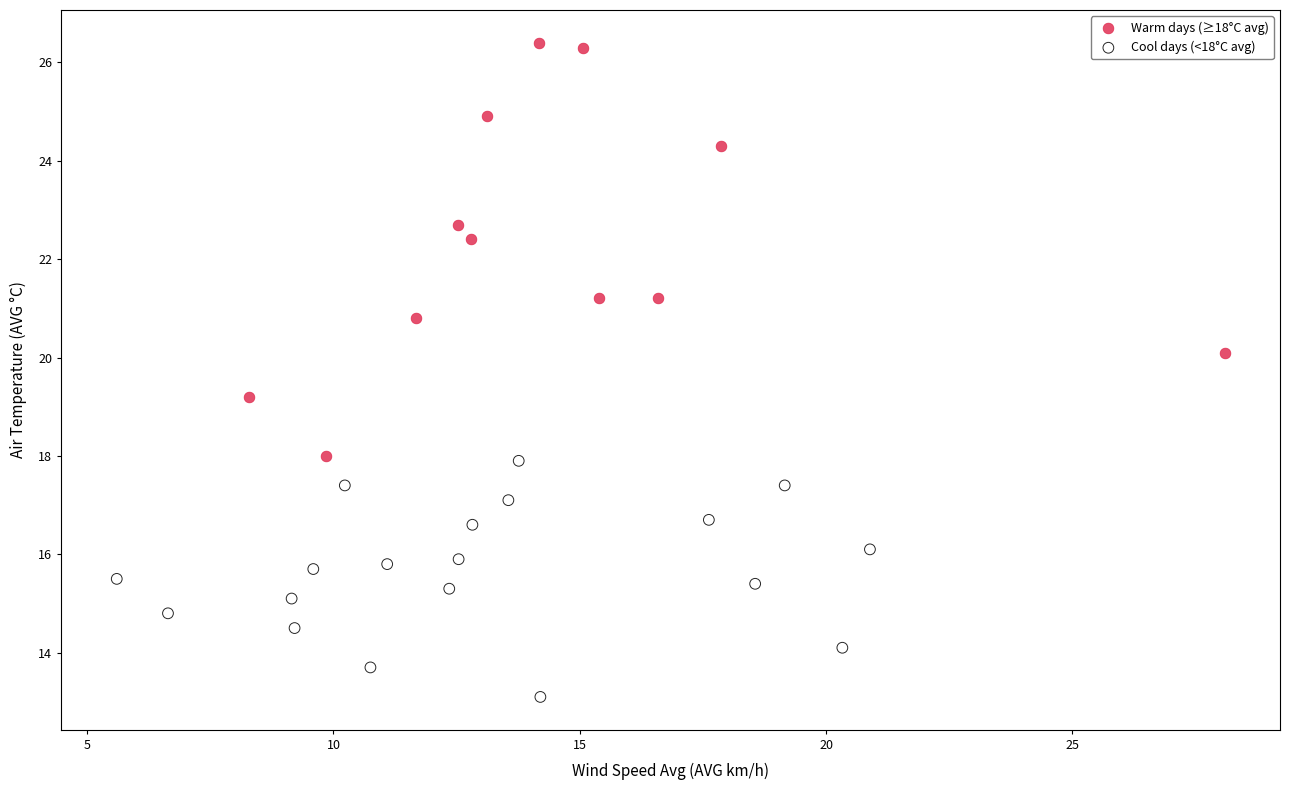

Which series reaches the maximum Y coordinate?

Warm days (≥18°C avg)